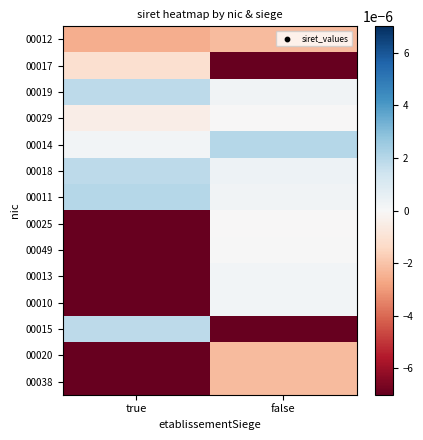

Between true and false, which is larger?

false